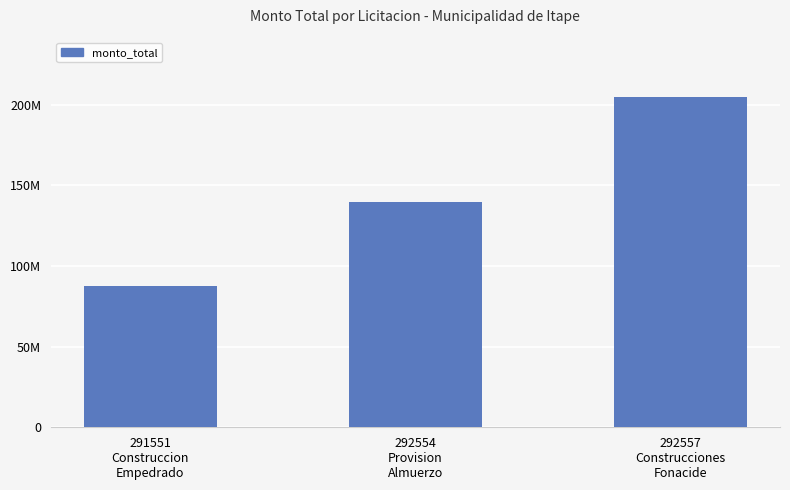

What is the difference between the values at 291551
Construccion
Empedrado and 292557
Construcciones
Fonacide?

117399500